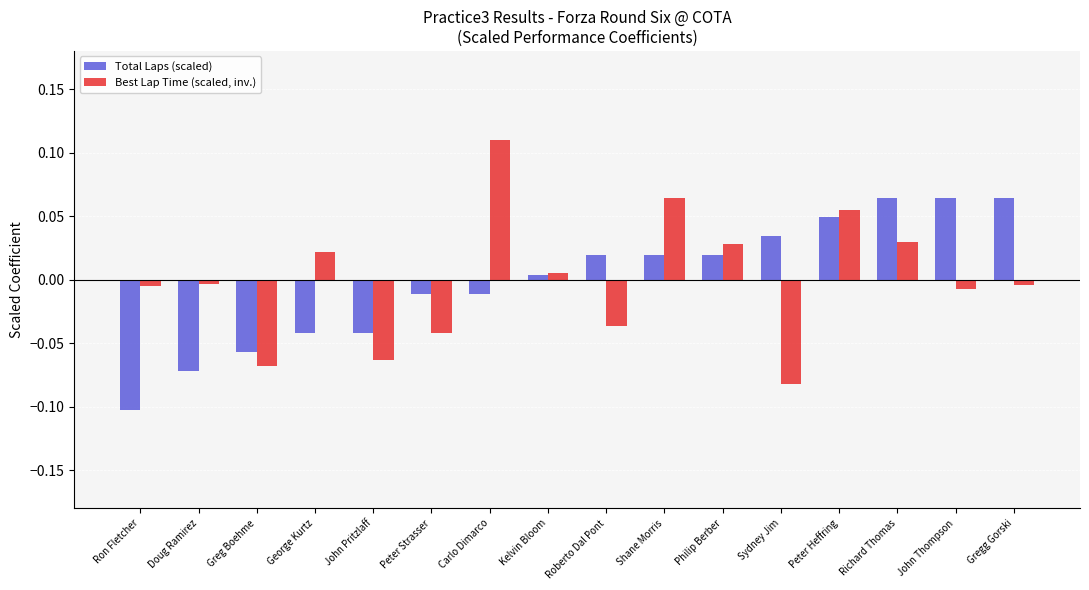

What is the label of the 2nd bar from the right?

John Thompson